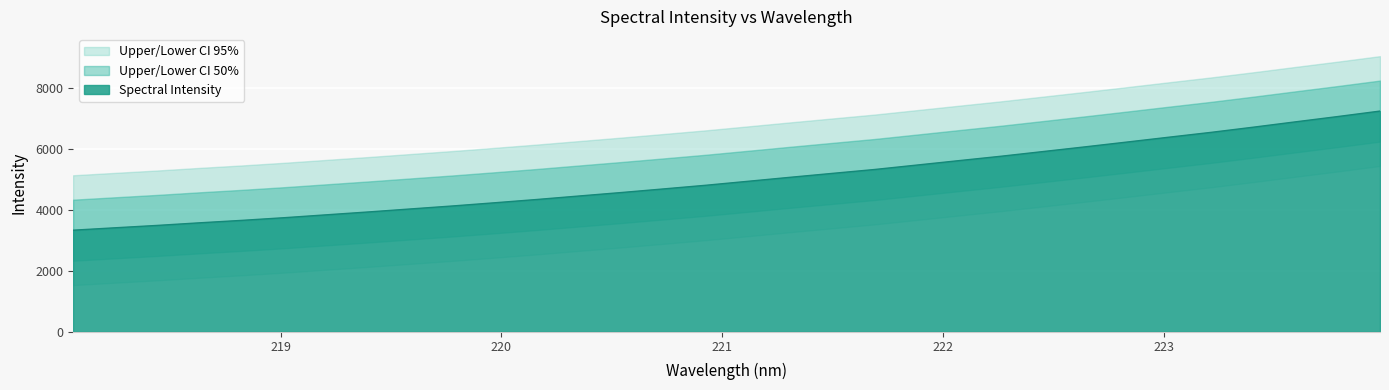

What is the maximum value shown in the chart?

7231.5